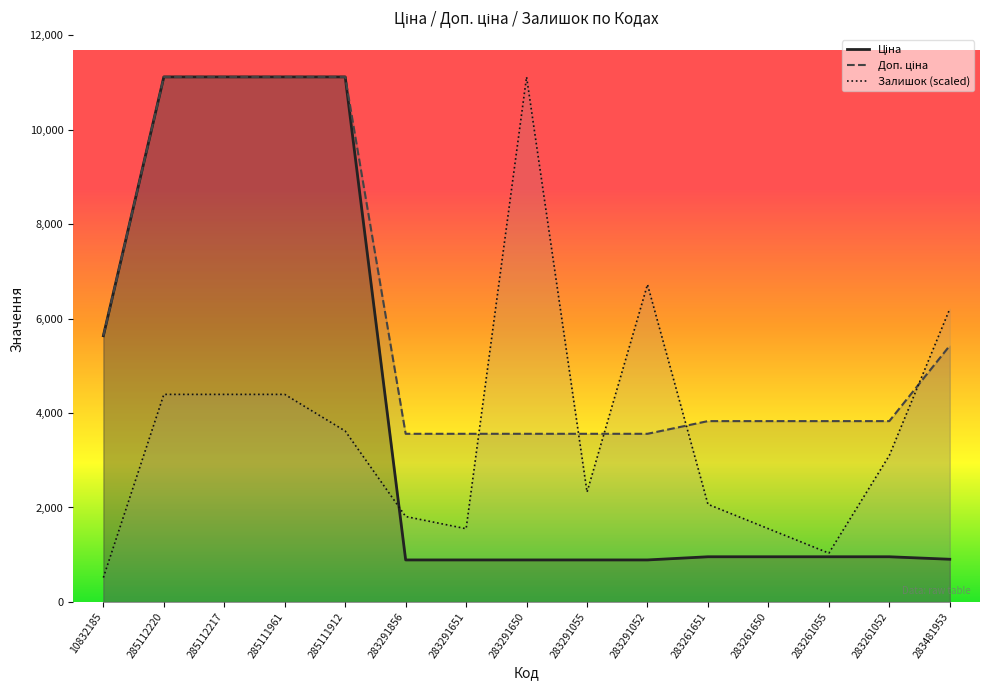

Reading left to right, extract all data points from this chart.

Ціна: 5636.0	11113.6	11113.6	11113.6	11113.6	889.9	889.9	889.9	889.9	889.9	957.1	957.1	957.1	957.1	904.3
Доп. ціна: 5636.0	11113.6	11113.6	11113.6	11113.6	3559.7	3559.7	3559.7	3559.7	3559.7	3828.4	3828.4	3828.4	3828.4	5425.9
Залишок (scaled): 516.9	4393.7	4393.7	4393.7	3618.4	1809.2	1550.7	11113.6	2326.1	6719.8	2067.6	1550.7	1033.8	3101.5	6202.9